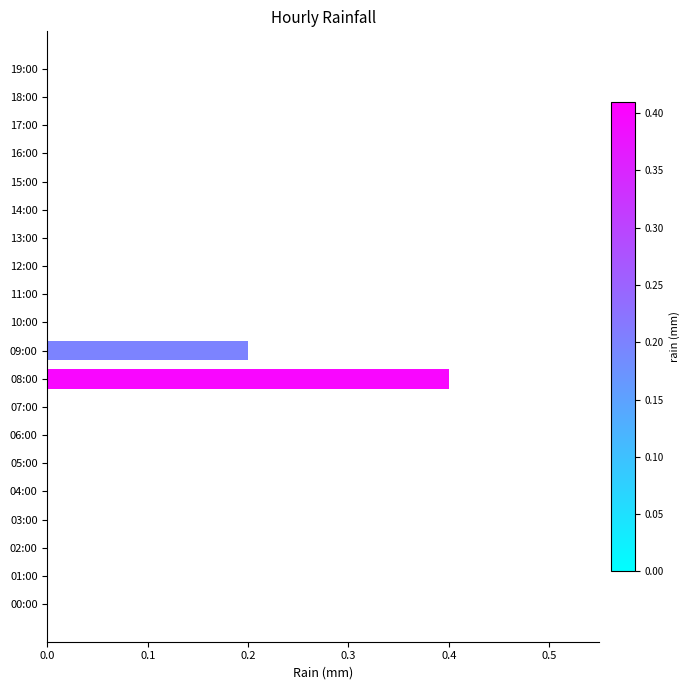

Is it true that the value at 00:00 is -0.1?

False